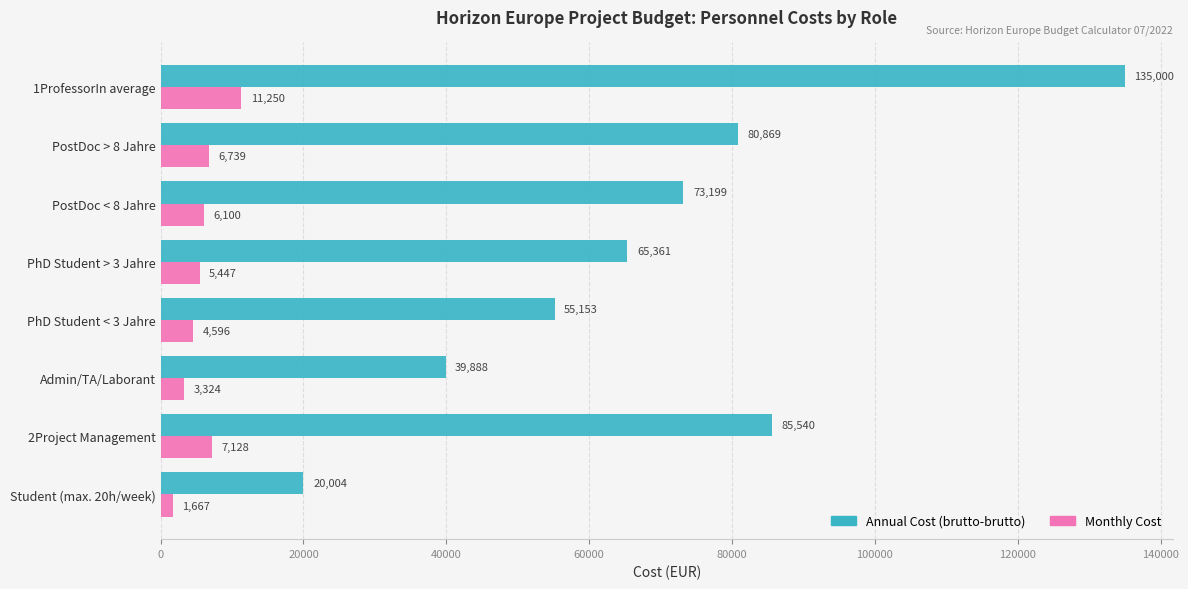

At which category is the sum across all series the highest?

1ProfessorIn average